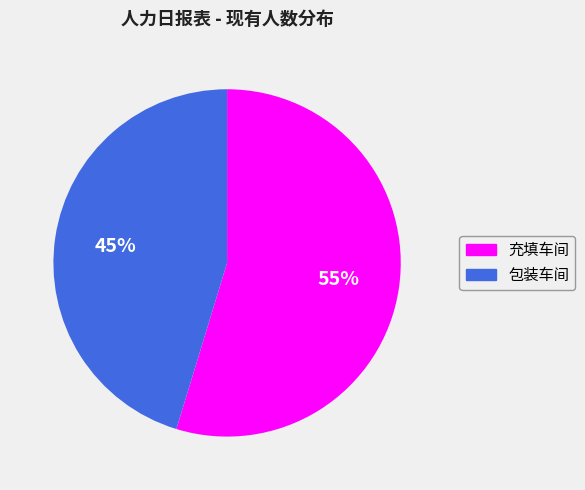

Is it true that 包装车间 is 33% of the pie?

False